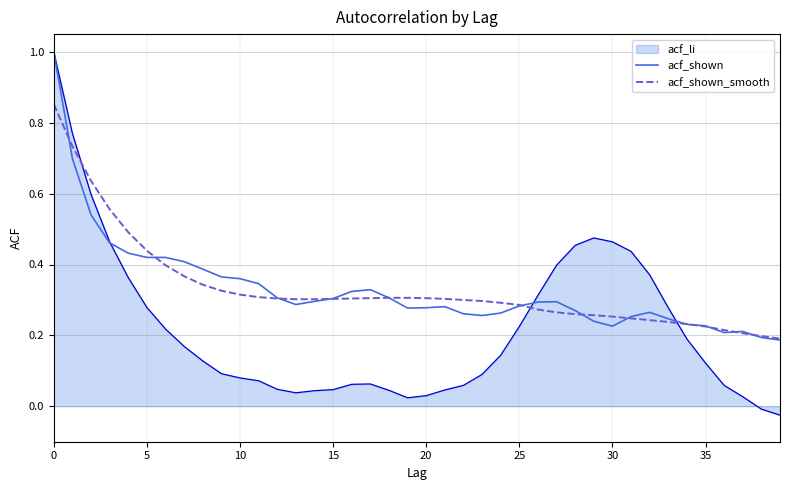

Which series has the widest spread of values?

acf_li